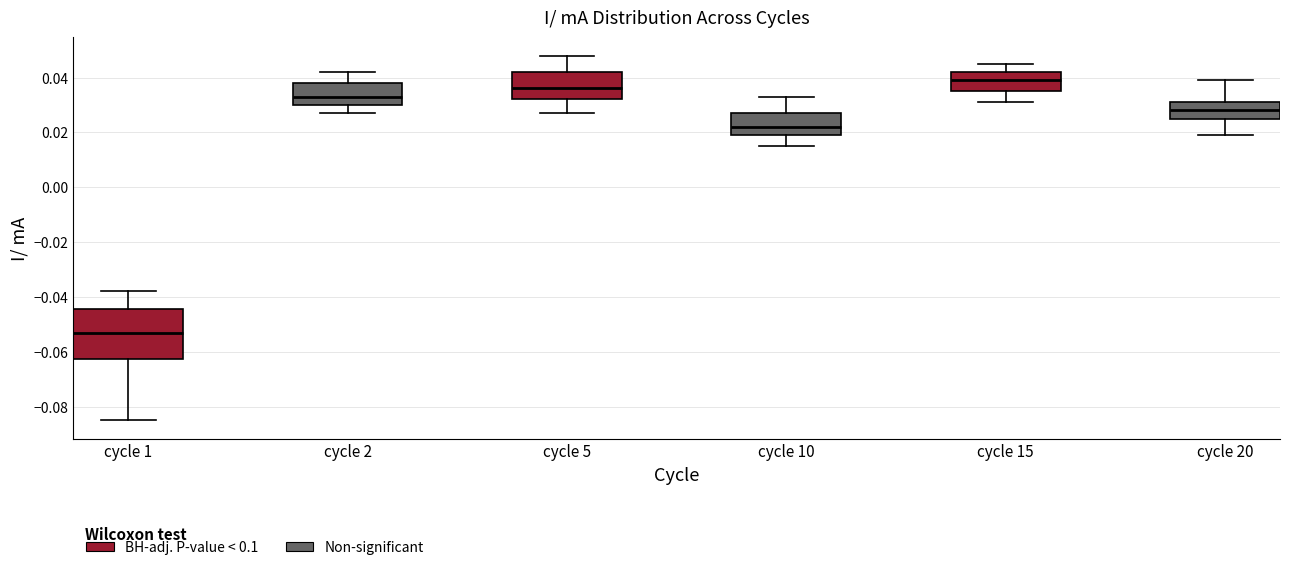

Comparing the boxes themselves (not the whiskers), which one is the tallest?

cycle 1